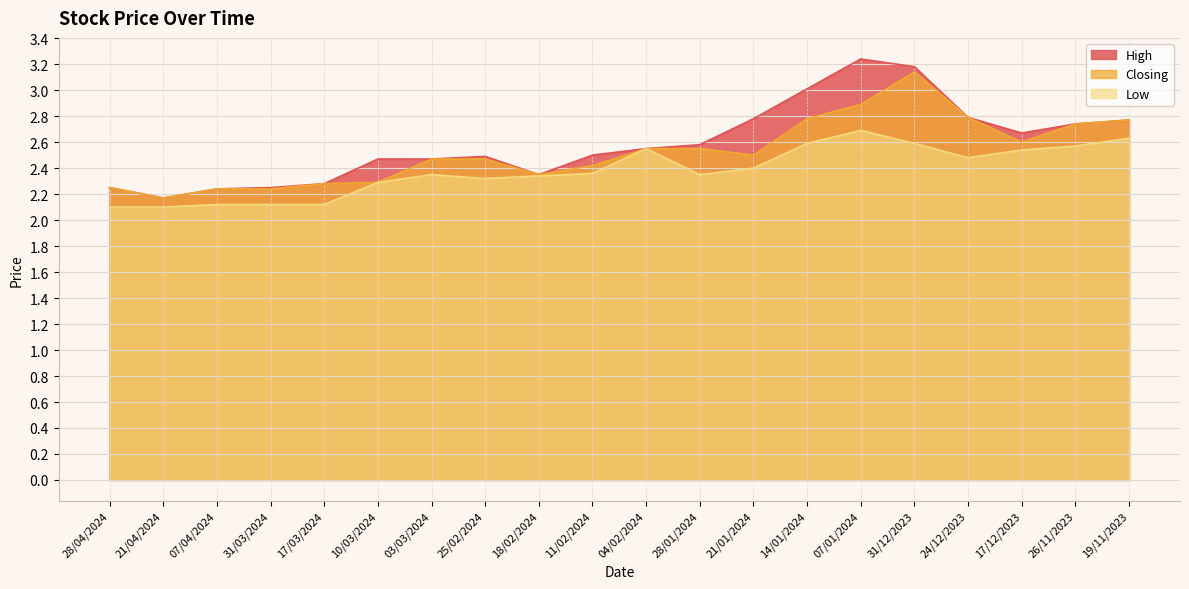

What are all the series names shown in the legend?

High, Closing, Low